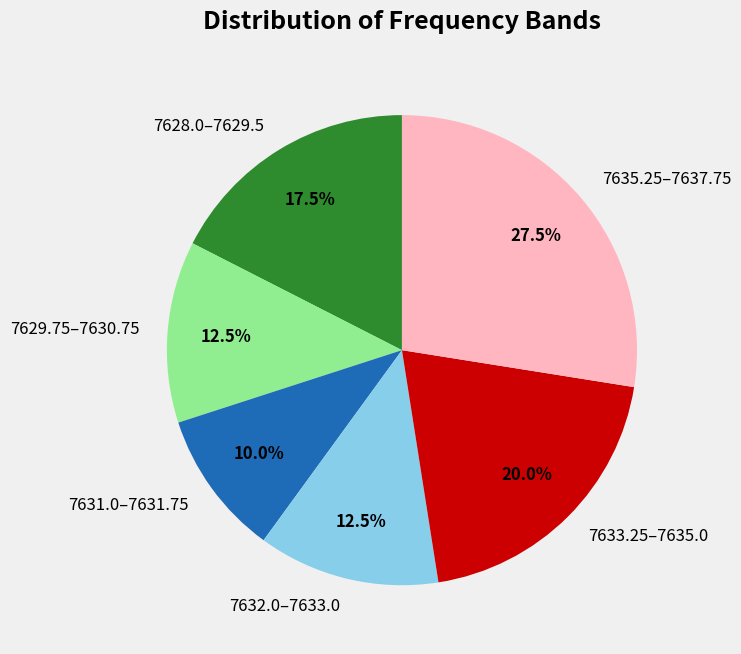

Is there a majority slice in this chart?

No